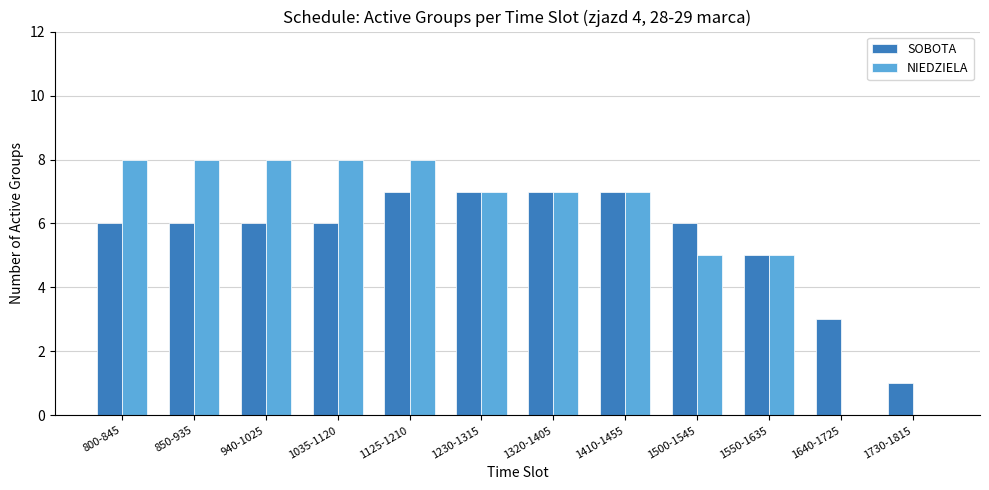

True or false: NIEDZIELA has a value of 4 at 1320-1405.

False